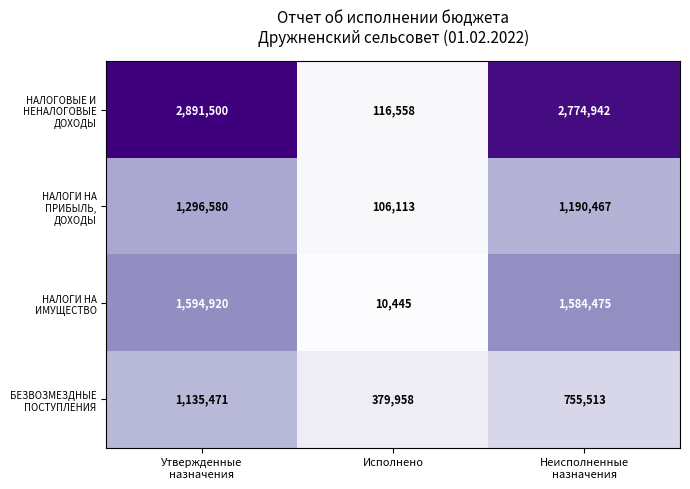

At how many categories does at least one series exceed 312133?

3